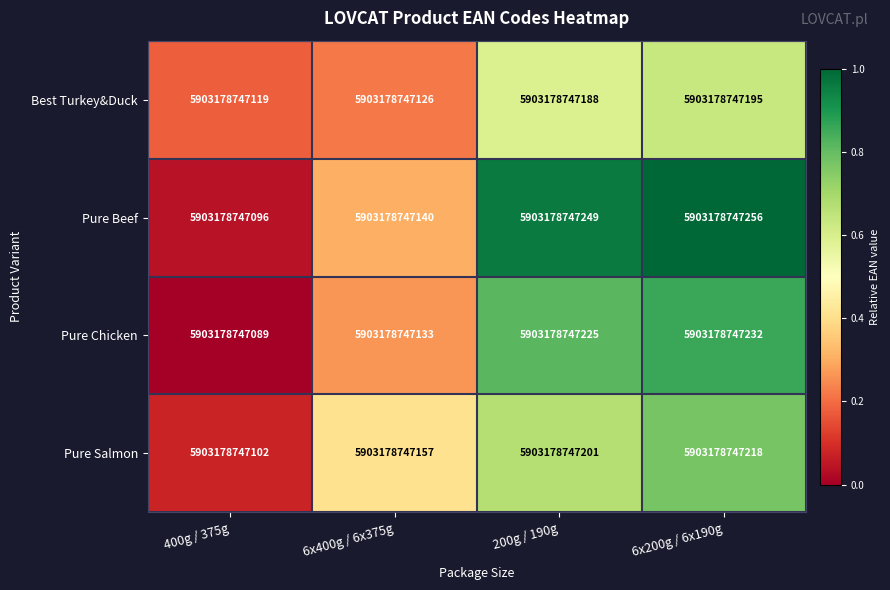

What is the difference between the highest and lowest values at 200g / 190g?

0.4